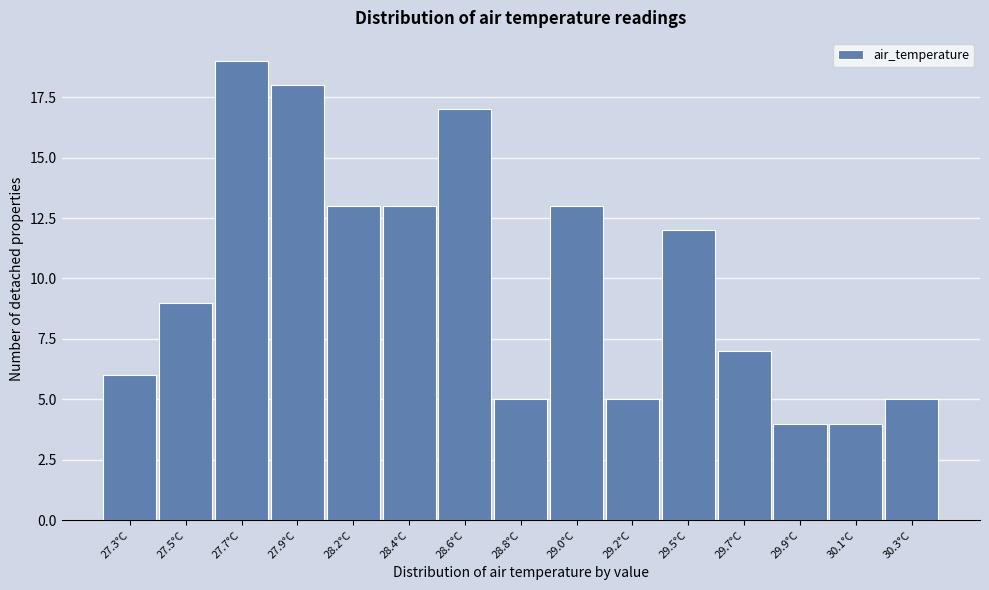

Reading left to right, transcribe all the data shown in this chart.

6	9	19	18	13	13	17	5	13	5	12	7	4	4	5